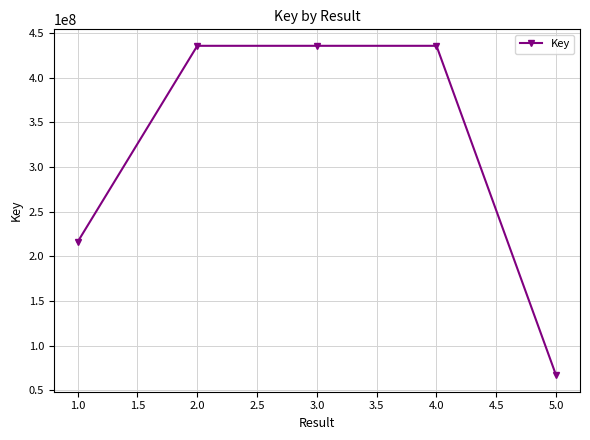

What is the maximum value shown in the chart?

435960245